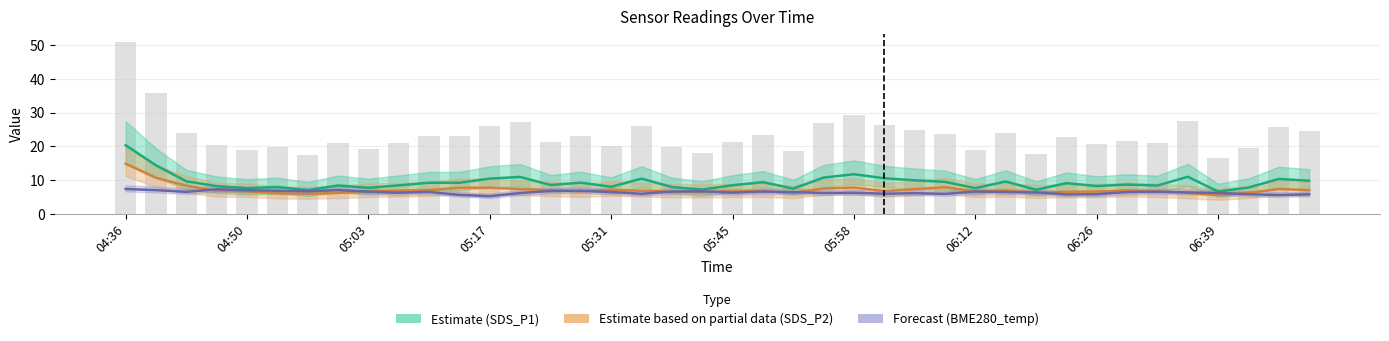

What is the difference between the second highest and minimum values in the Forecast (BME280_temp) series?

2.1